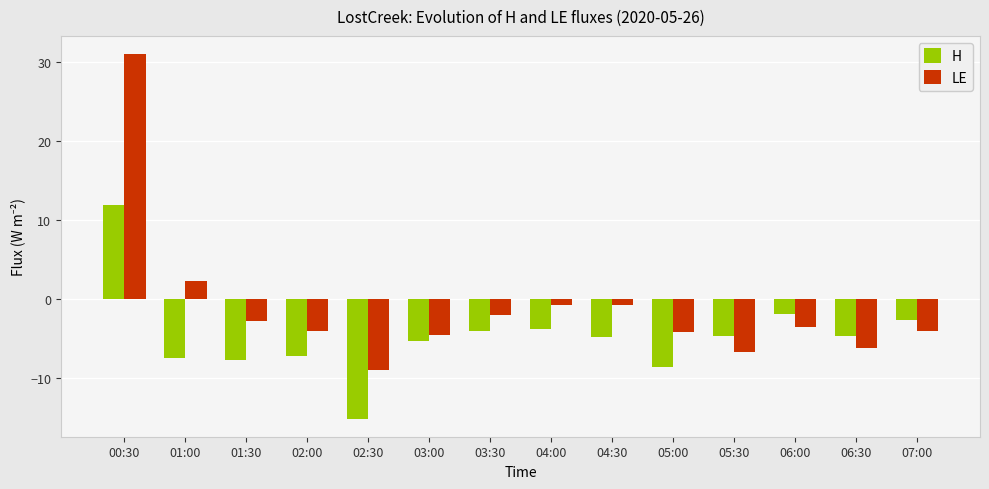

Rank the series by their maximum value, from lowest to highest.

H, LE